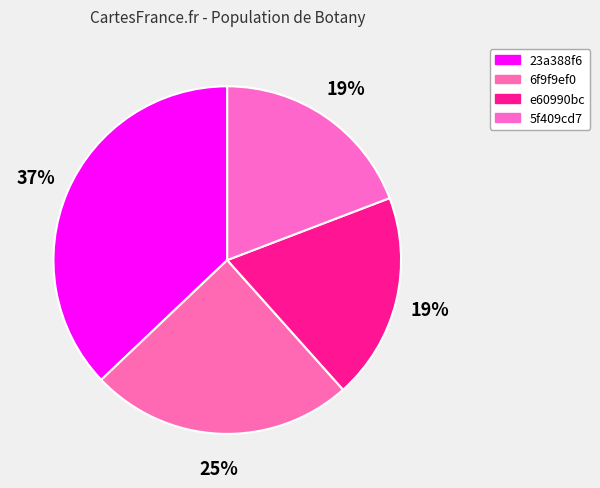

What is the change in value from 23a388f6 to 5f409cd7?

-284812